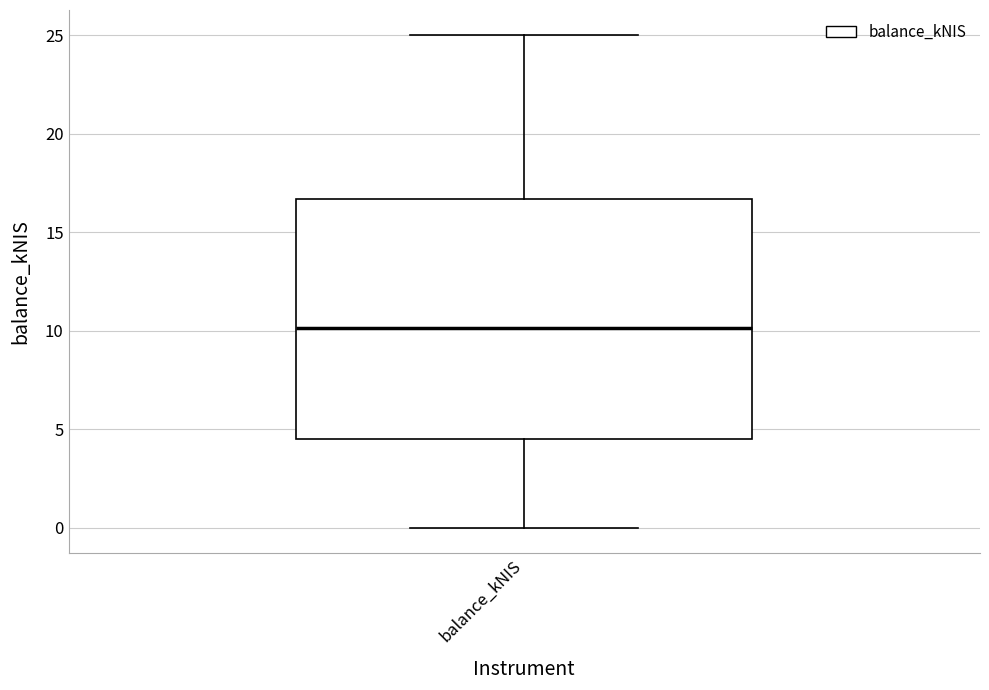

Read this box plot against the y-axis: the position of the median line, the range covered by the box, and the ends of both whiskers. The values are not printed on the chart, so give them approximately, as read against the axis.

median 10.0, box 4.5 to 16.5, whiskers 0.0 to 25.0